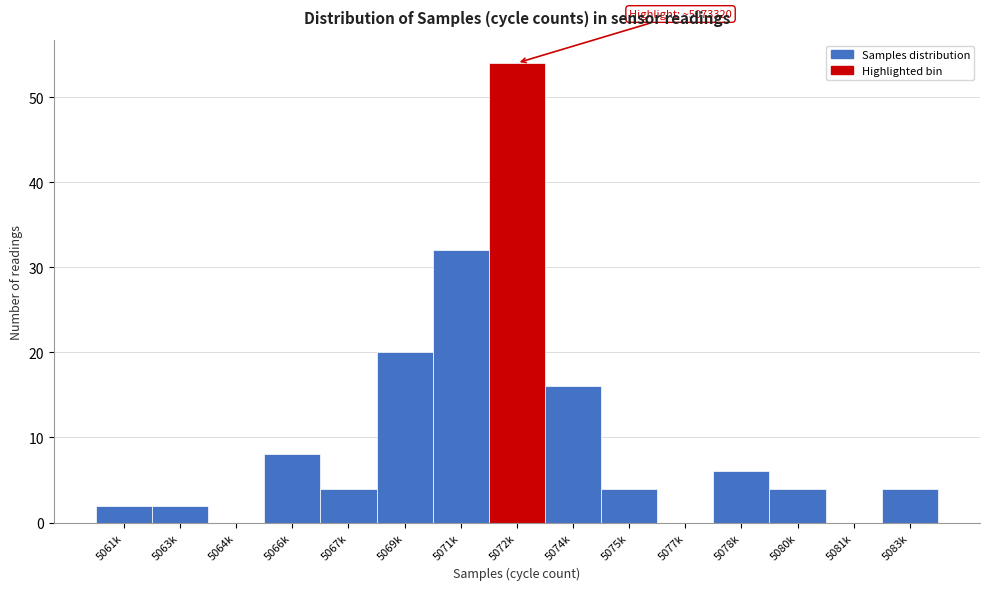

Reading right to left, list all the values displayed in this chart.

5083k=4	5081k=0	5080k=4	5078k=6	5077k=0	5075k=4	5074k=16	5072k=54	5071k=32	5069k=20	5067k=4	5066k=8	5064k=0	5063k=2	5061k=2